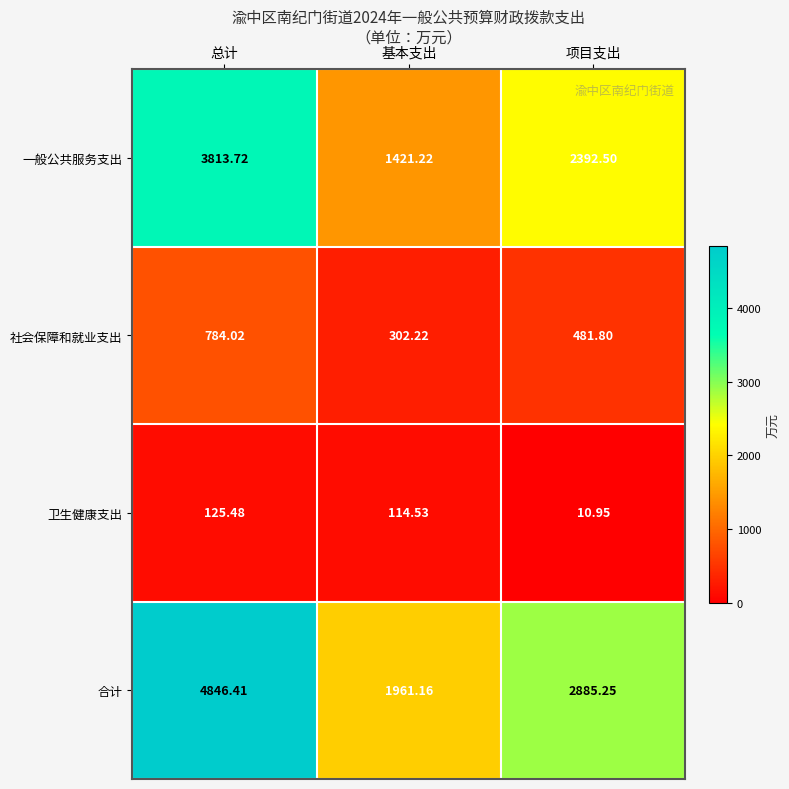

At which label does 卫生健康支出 reach its peak?

总计